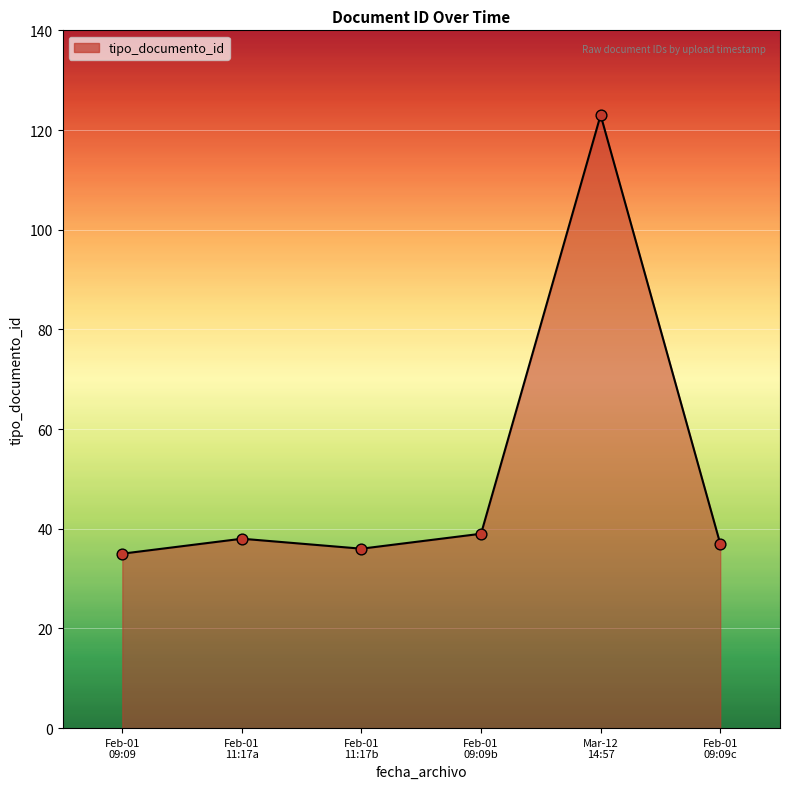

What is the maximum value shown in the chart?

123